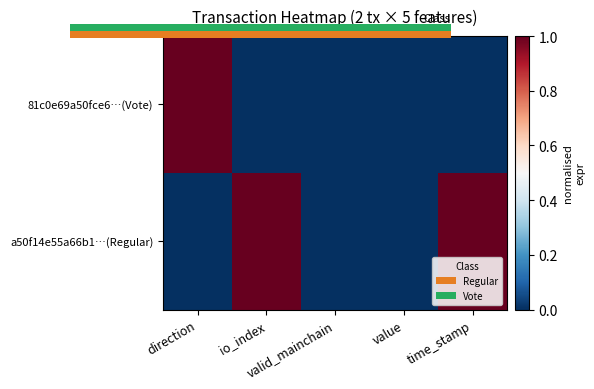

How many series are shown in this chart?

1